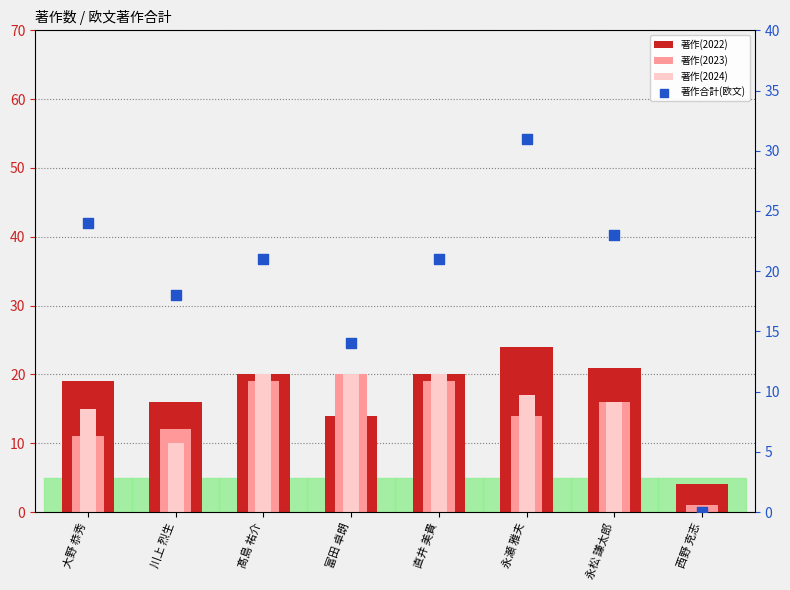

Which series has the widest spread of Y values?

著作合計(欧文)